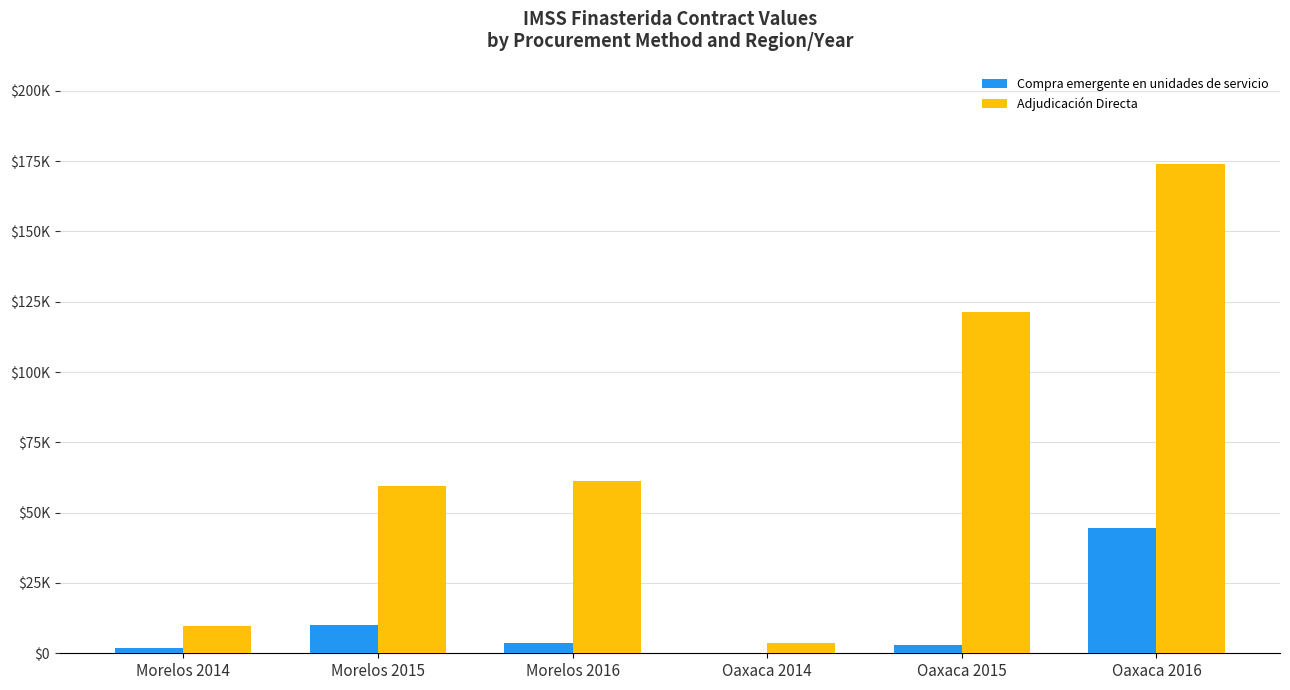

Read the Compra emergente en unidades de servicio value at Oaxaca 2016.

44717.4